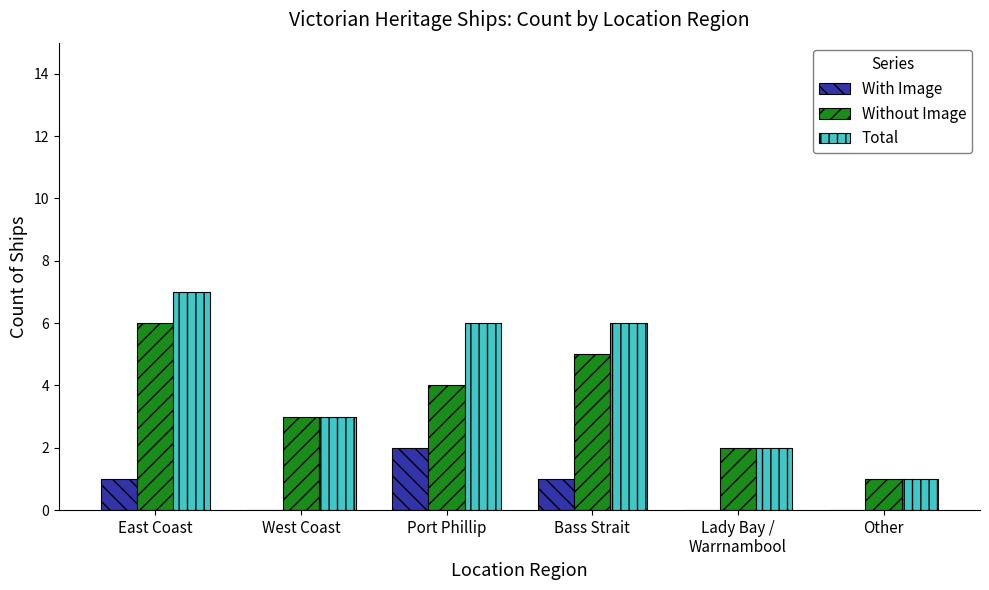

At which category does the chart reach its peak across all series?

East Coast